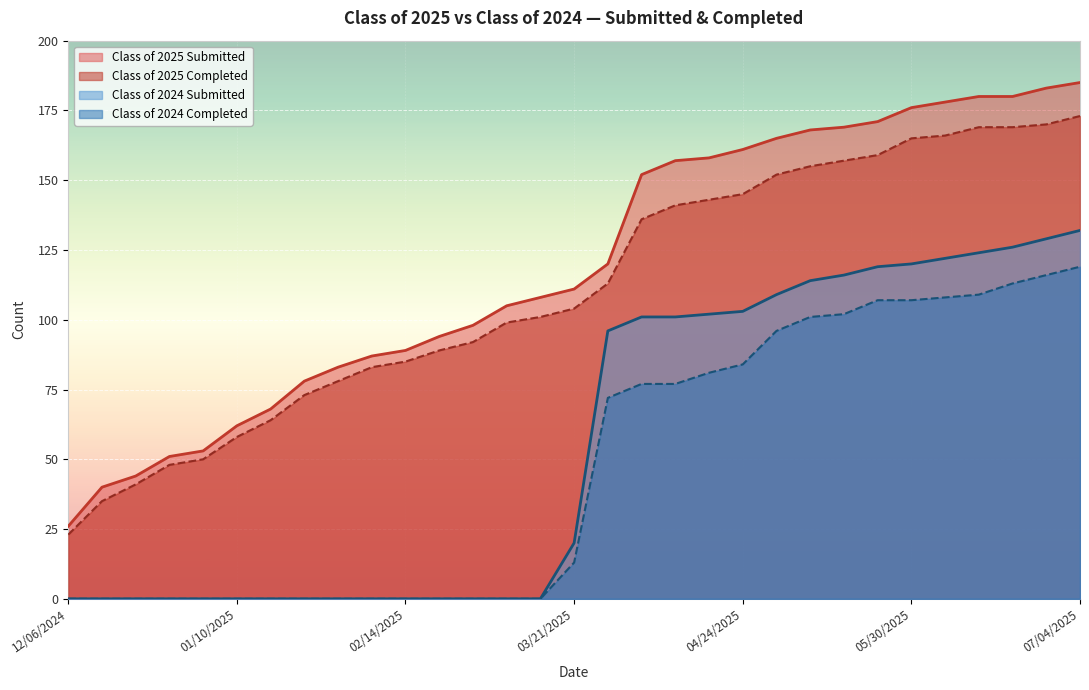

Count the number of categories in the chart.

31